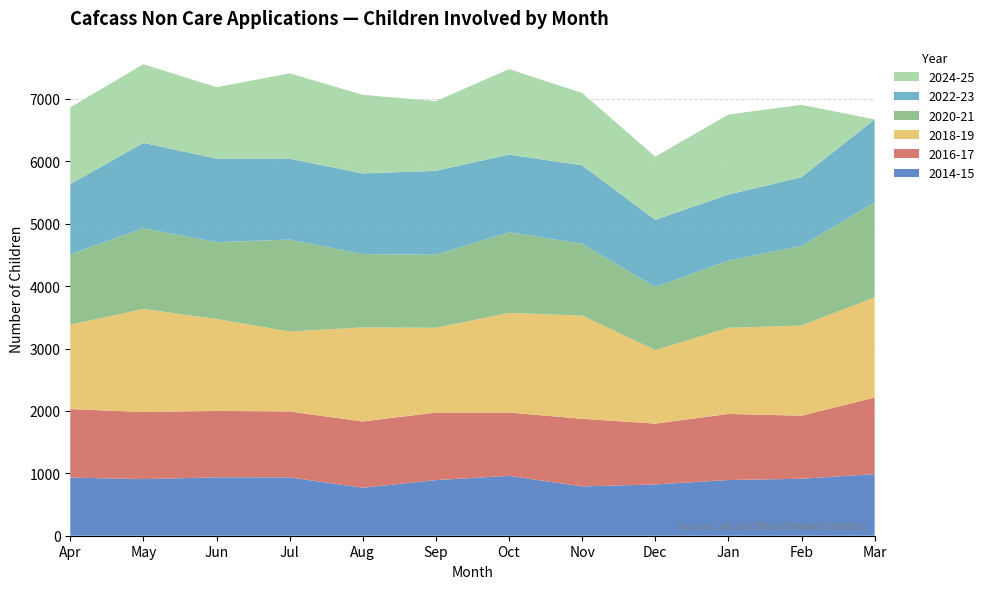

Reading right to left, transcribe all the data shown in this chart.

2014-15: 988	913	893	822	790	960	892	769	935	936	907	932
2016-17: 1227	1011	1059	975	1084	1014	1082	1062	1056	1064	1075	1098
2018-19: 1606	1444	1381	1178	1654	1598	1358	1508	1282	1474	1652	1352
2020-21: 1523	1279	1075	1012	1149	1293	1172	1175	1474	1231	1293	1128
2022-23: 1329	1100	1060	1076	1259	1244	1345	1293	1296	1339	1370	1124
2024-25: 0	1160	1283	1013	1161	1370	1116	1260	1368	1146	1260	1233